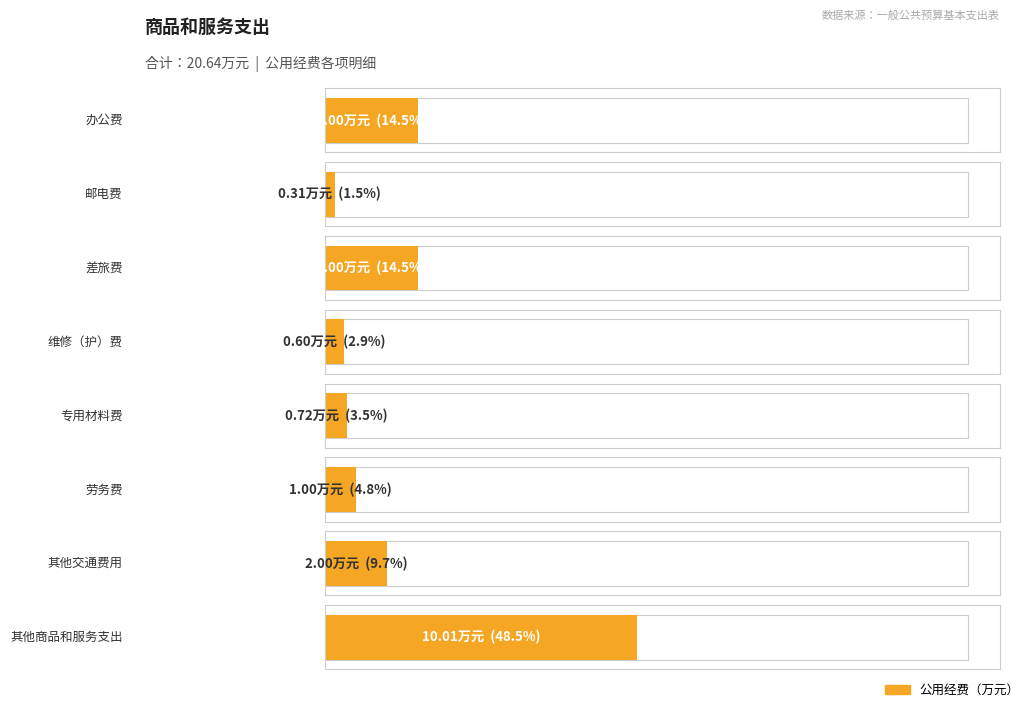

Read the value at 专用材料费.

0.7